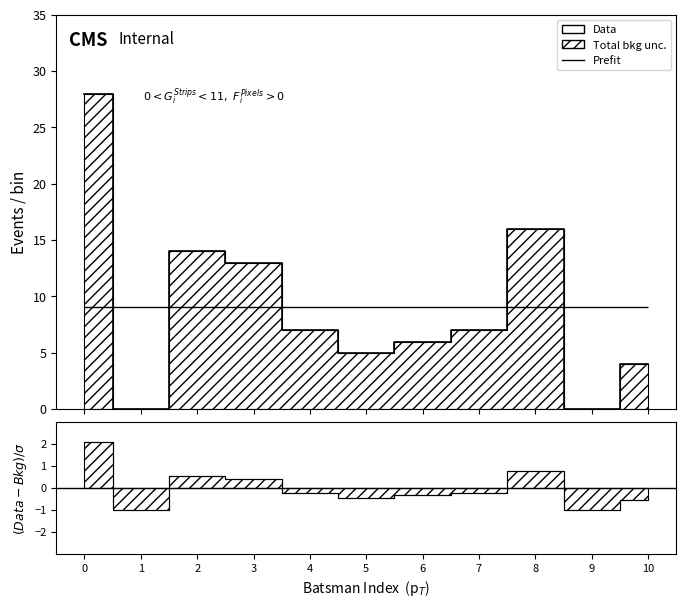

Approximately how many times larger is the value at 10 compared to 2?

0.3